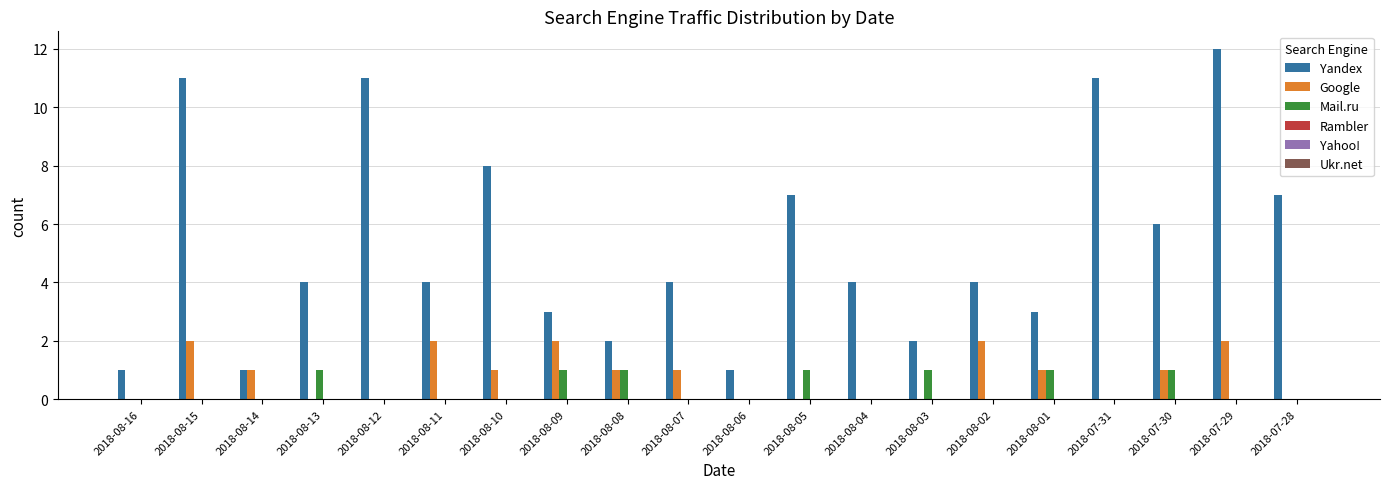

How many groups of bars are there?

20